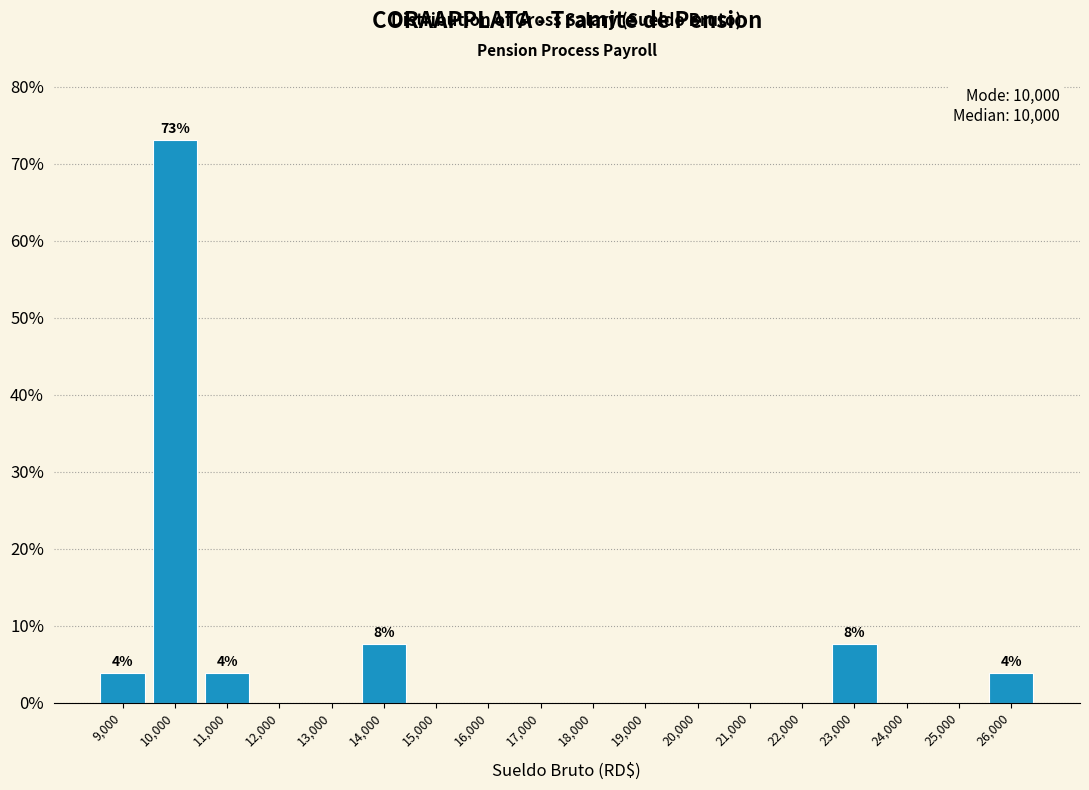

Reading right to left, list all the values displayed in this chart.

26,000=3.8	25,000=0.0	24,000=0.0	23,000=7.7	22,000=0.0	21,000=0.0	20,000=0.0	19,000=0.0	18,000=0.0	17,000=0.0	16,000=0.0	15,000=0.0	14,000=7.7	13,000=0.0	12,000=0.0	11,000=3.8	10,000=73.1	9,000=3.8